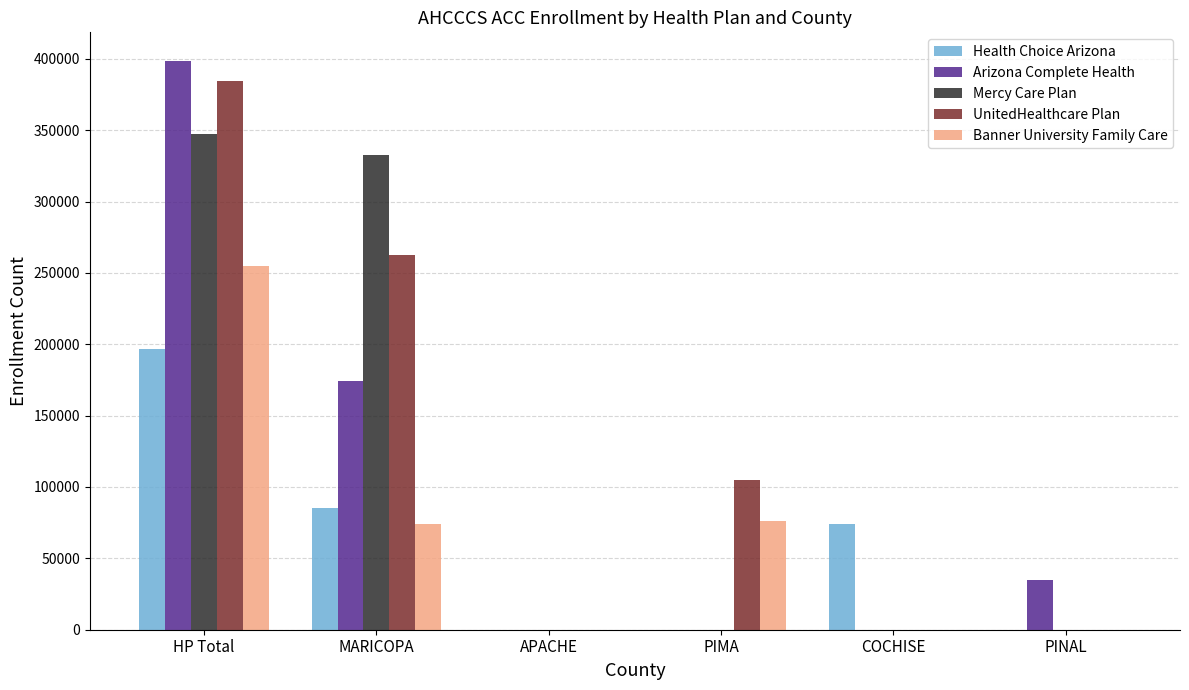

The value of Health Choice Arizona at PIMA is 85183. True or false?

False